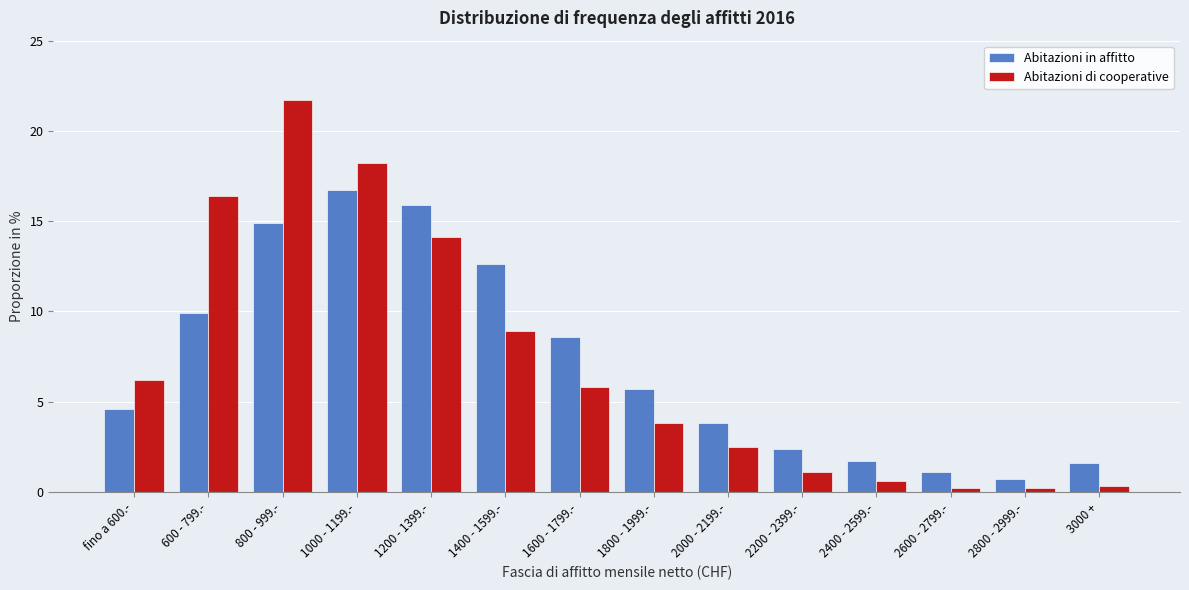

Which category has the highest value in the Abitazioni in affitto series?

1000 - 1199.-